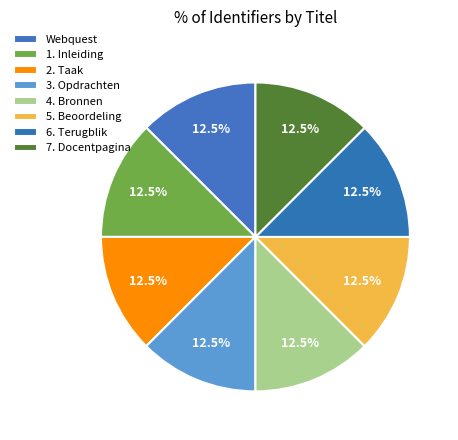

What is the ratio of the value at 7. Docentpagina to the value at 6. Terugblik?

1.0